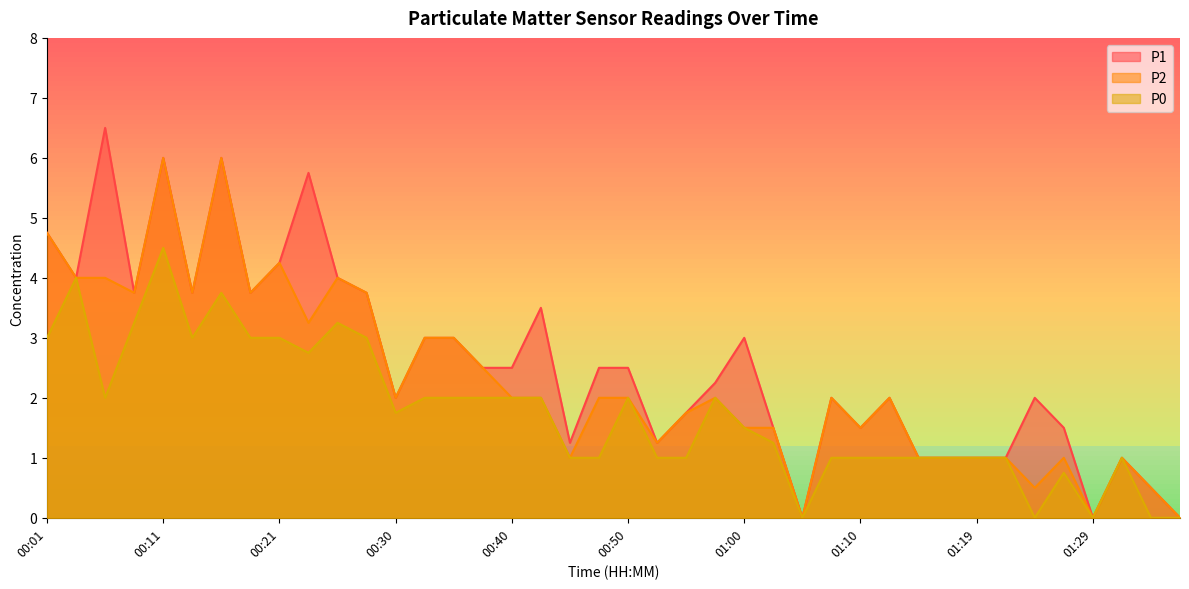

Which category has the lowest value in the P2 series?

01:05